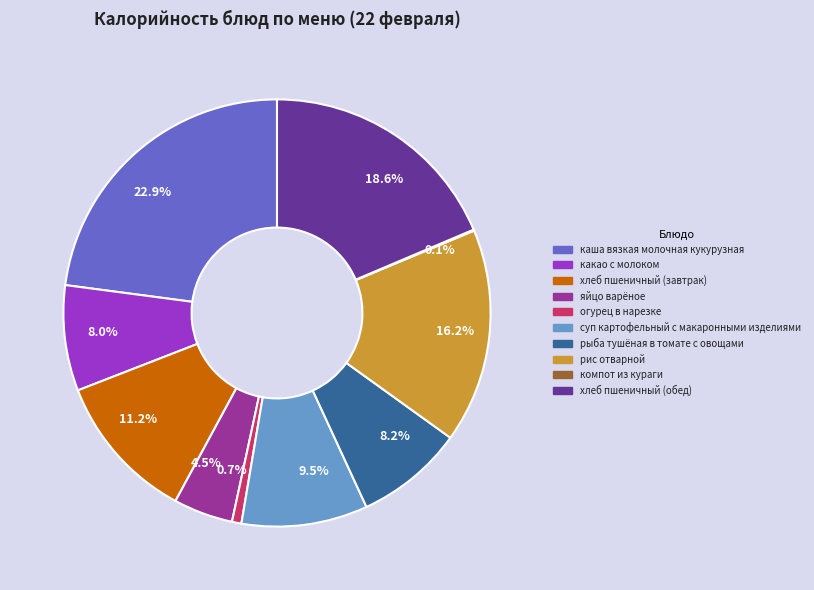

To the nearest percent, what portion does хлеб пшеничный (завтрак) represent?

11%